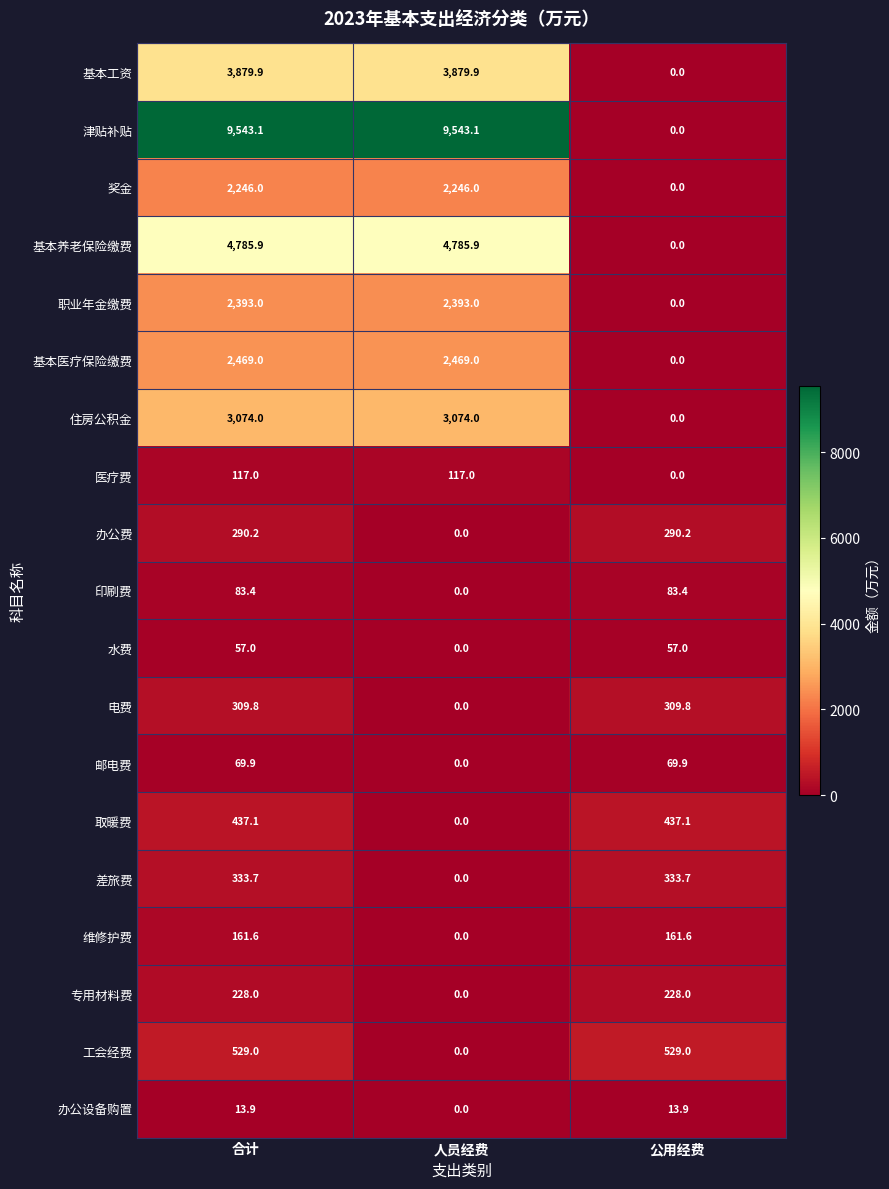

Which series changed the most between 人员经费 and 公用经费?

津贴补贴